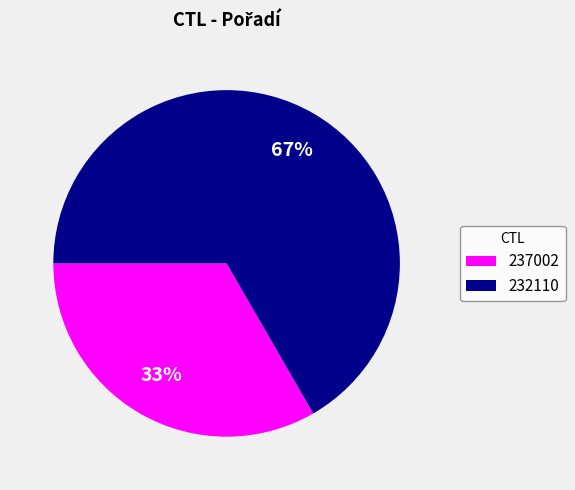

Which slice represents more than half of the pie?

232110